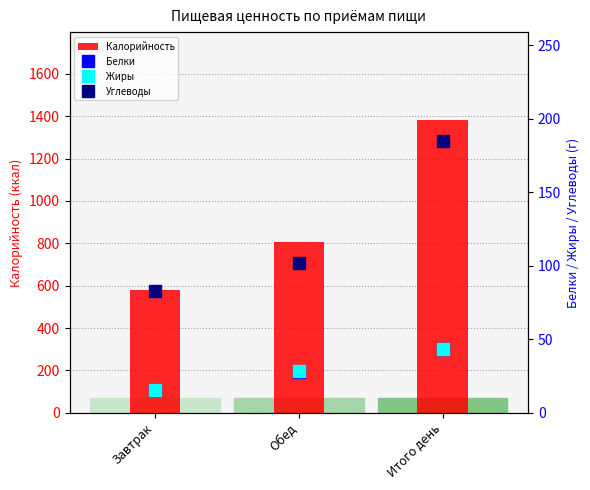

Does the chart contain stacked bars?

No